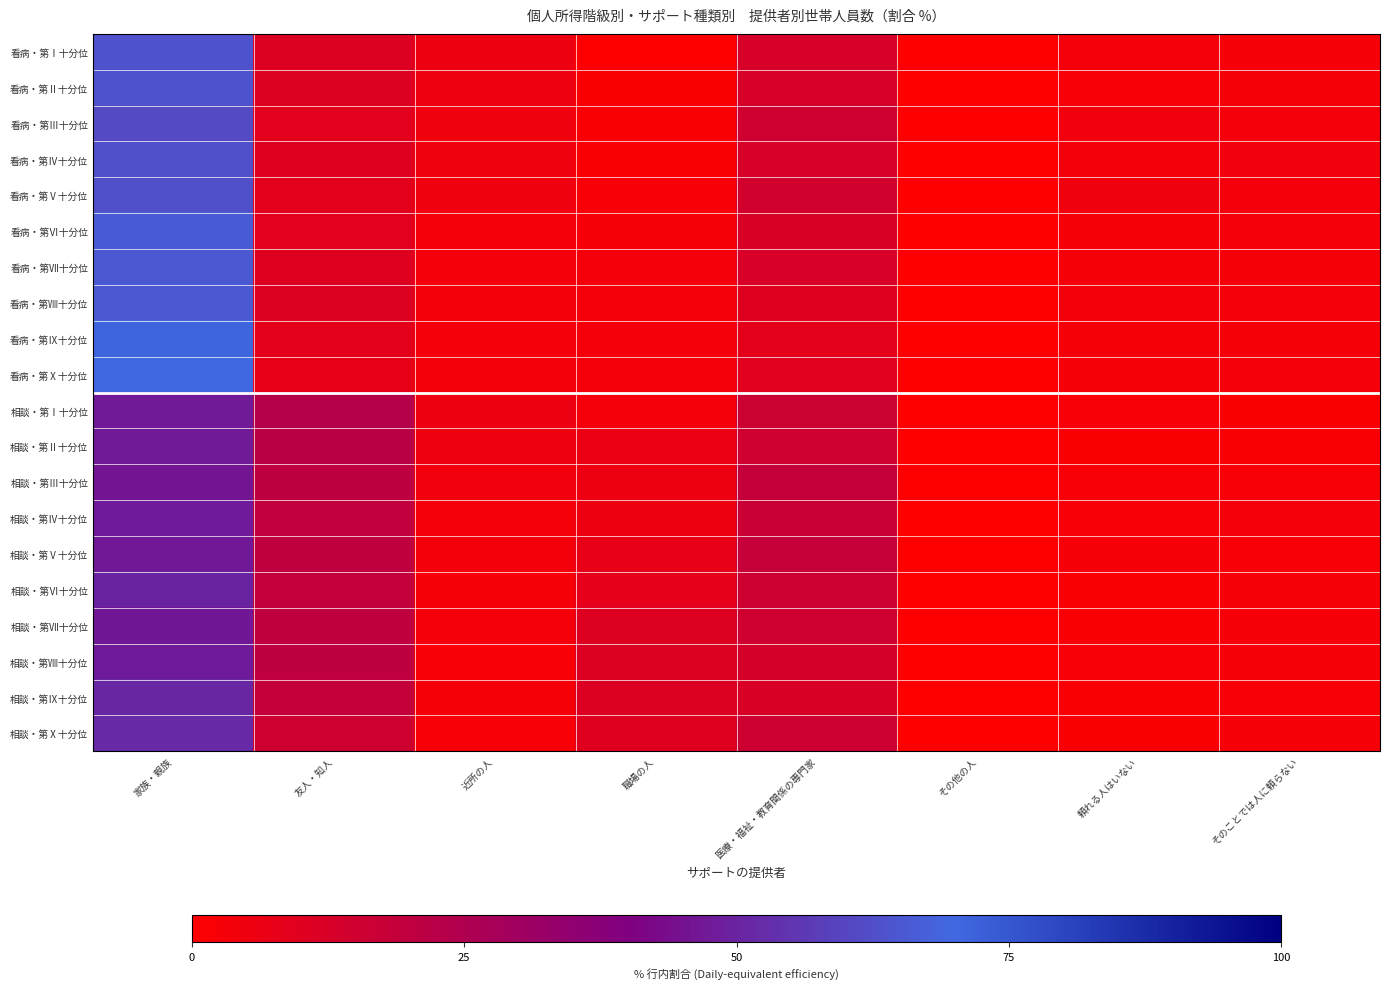

What is the difference between the highest and lowest values at 近所の人?

3.4